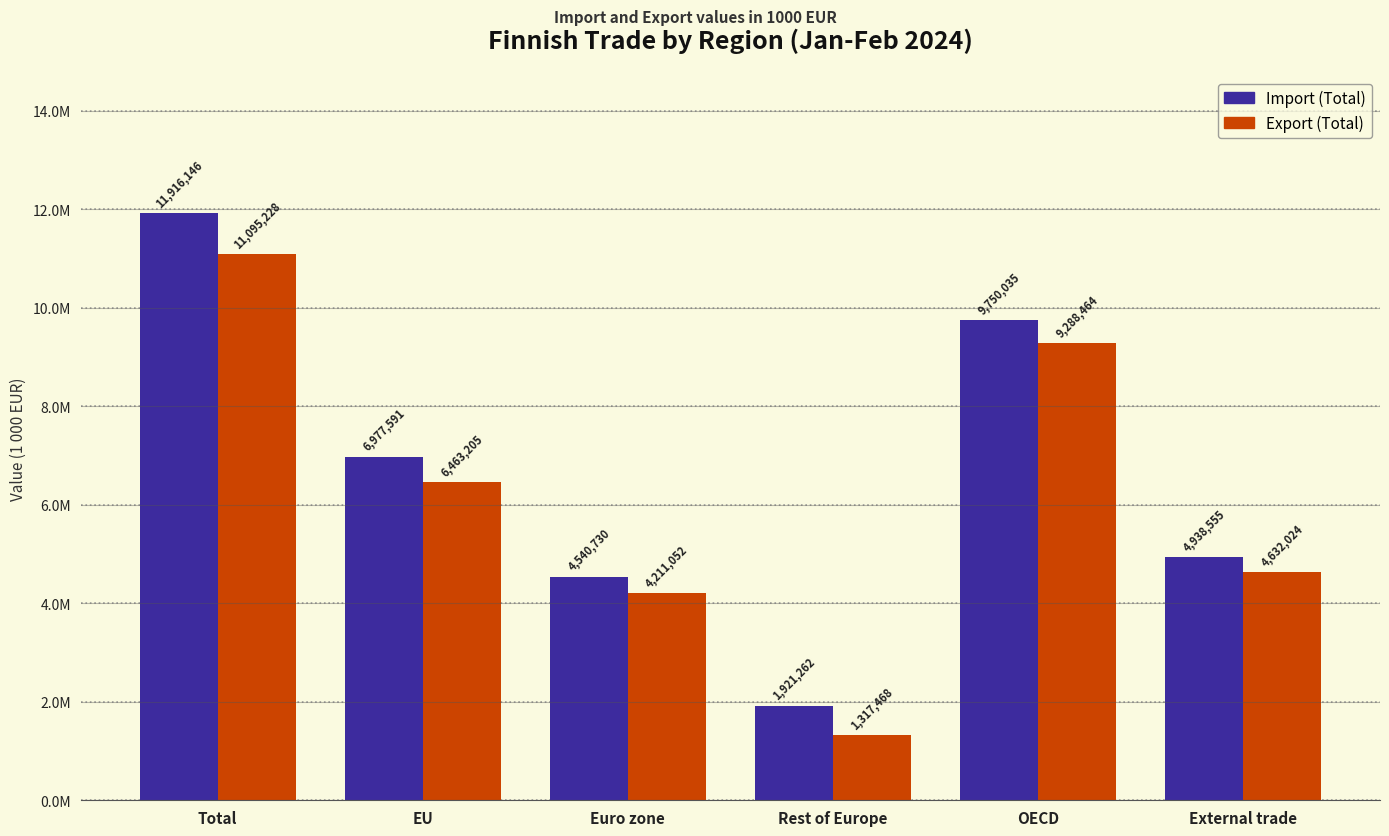

What is the minimum value shown in the chart?

1317468